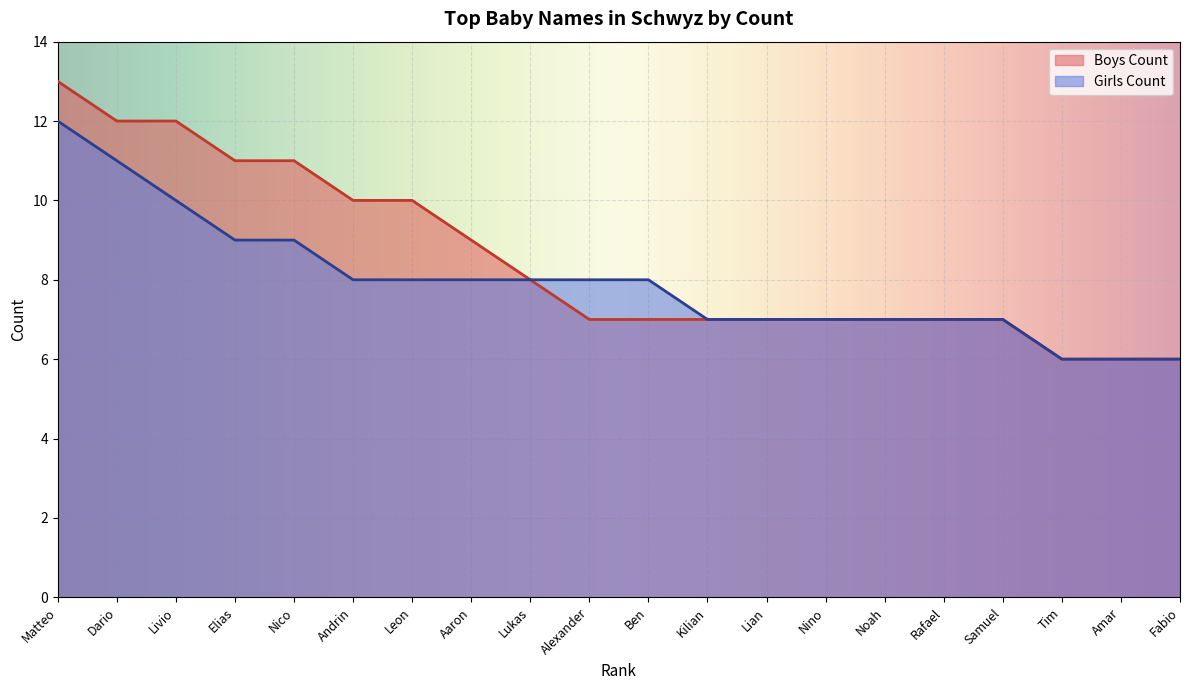

True or false: Boys Count and Girls Count intersect in this chart.

False